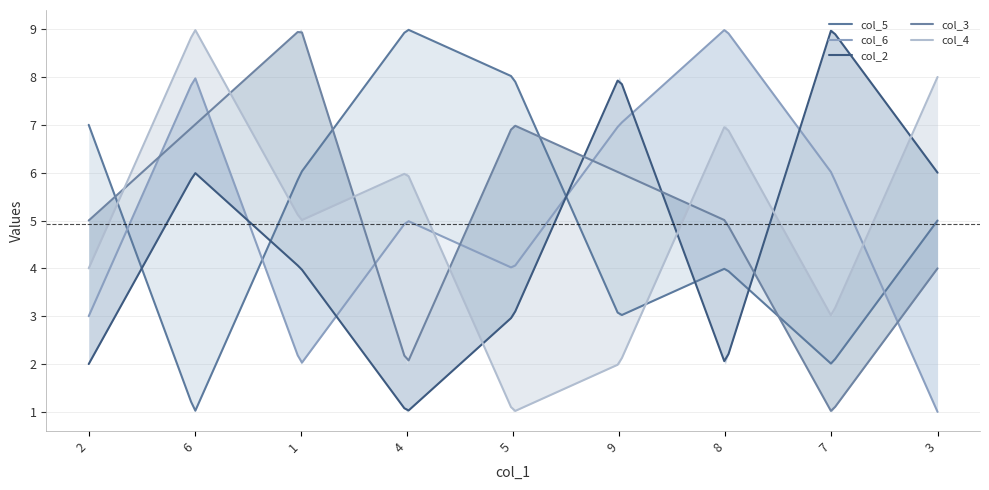

True or false: col_3 has a value of 2 at 4.

True